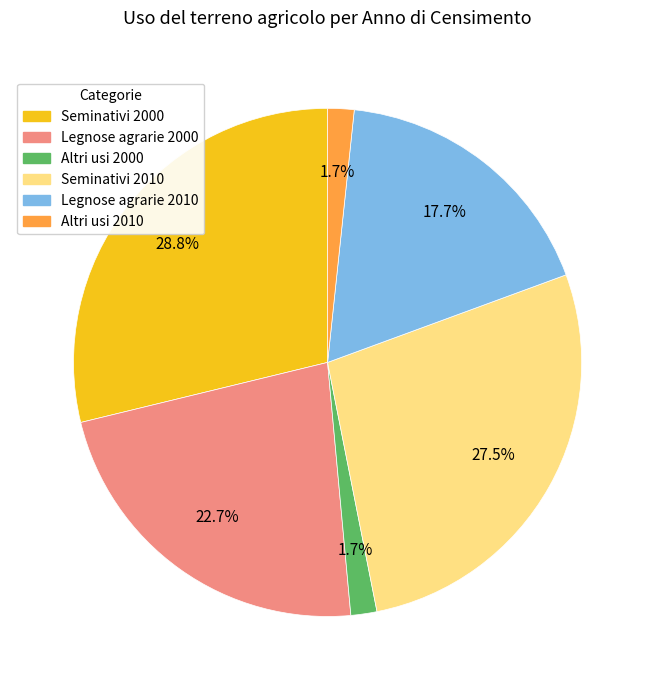

To the nearest percent, what portion does Legnose agrarie 2010 represent?

18%